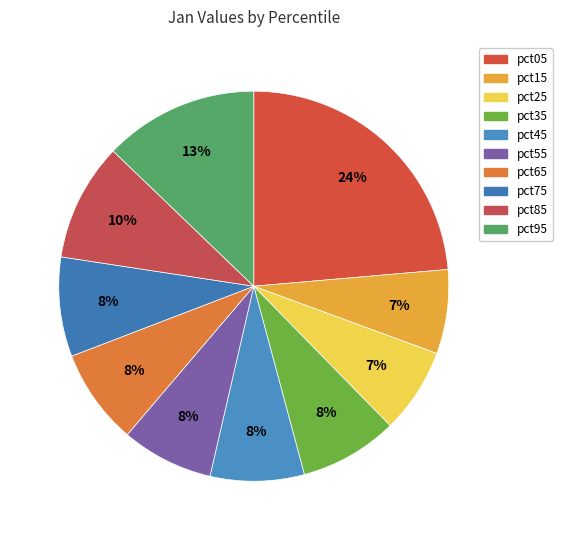

Is there any slice that represents more than half of the pie?

No